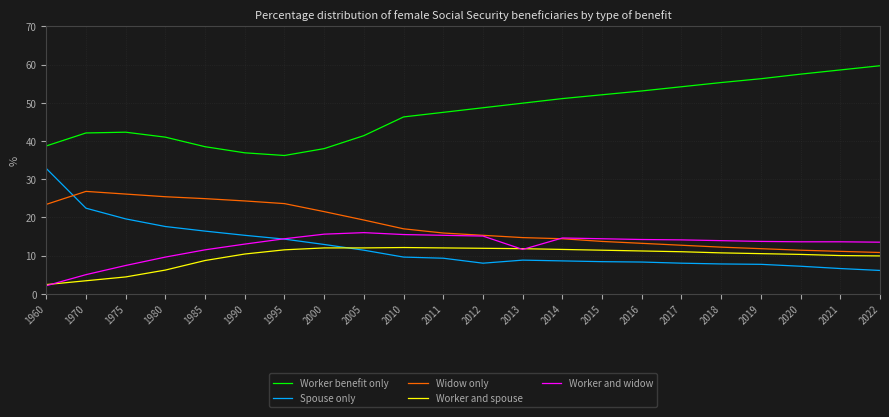

What is the average value of the Spouse only series?

12.1